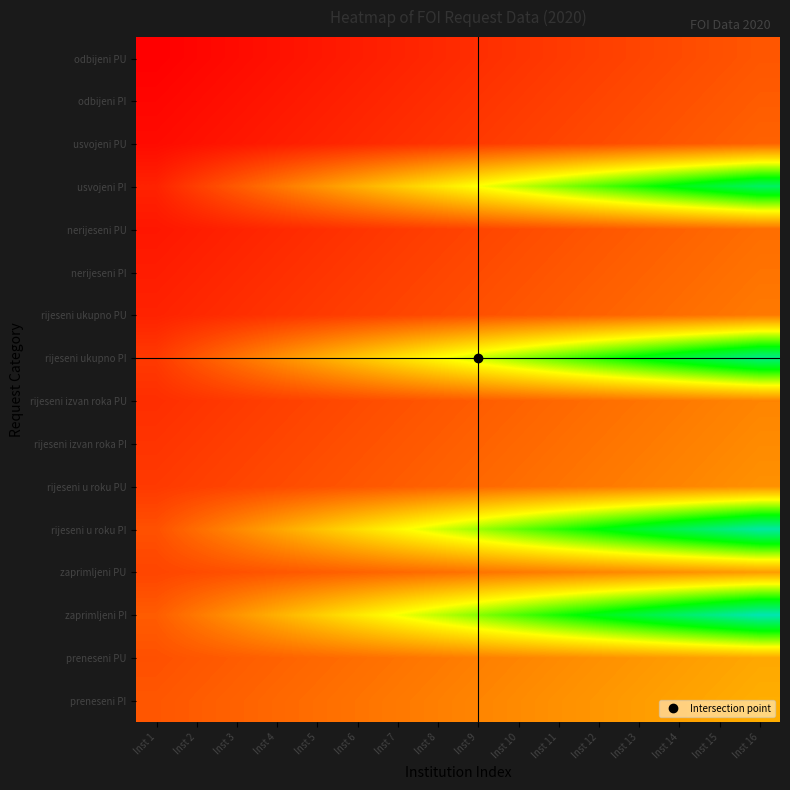

Reading left to right, transcribe all the data shown in this chart.

preneseni PI: Inst 1=0.0	Inst 2=0.3	Inst 3=0.7	Inst 4=1.0	Inst 5=1.3	Inst 6=1.7	Inst 7=2.0	Inst 8=2.3	Inst 9=2.7	Inst 10=3.0	Inst 11=3.3	Inst 12=3.7	Inst 13=4.0	Inst 14=4.3	Inst 15=4.7	Inst 16=5.0
preneseni PU: Inst 1=-0.3	Inst 2=0.0	Inst 3=0.3	Inst 4=0.7	Inst 5=1.0	Inst 6=1.3	Inst 7=1.7	Inst 8=2.0	Inst 9=2.3	Inst 10=2.7	Inst 11=3.0	Inst 12=3.3	Inst 13=3.7	Inst 14=4.0	Inst 15=4.3	Inst 16=4.7
zaprimljeni PI: Inst 1=0.3	Inst 2=1.9	Inst 3=3.5	Inst 4=5.1	Inst 5=6.7	Inst 6=8.3	Inst 7=9.9	Inst 8=11.5	Inst 9=13.1	Inst 10=14.7	Inst 11=16.3	Inst 12=17.9	Inst 13=19.5	Inst 14=21.1	Inst 15=22.7	Inst 16=24.3
zaprimljeni PU: Inst 1=-1.0	Inst 2=-0.7	Inst 3=-0.3	Inst 4=0.0	Inst 5=0.3	Inst 6=0.7	Inst 7=1.0	Inst 8=1.3	Inst 9=1.7	Inst 10=2.0	Inst 11=2.3	Inst 12=2.7	Inst 13=3.0	Inst 14=3.3	Inst 15=3.7	Inst 16=4.0
rijeseni u roku PI: Inst 1=-0.3	Inst 2=1.3	Inst 3=2.9	Inst 4=4.5	Inst 5=6.1	Inst 6=7.7	Inst 7=9.3	Inst 8=10.9	Inst 9=12.5	Inst 10=14.1	Inst 11=15.7	Inst 12=17.3	Inst 13=18.9	Inst 14=20.5	Inst 15=22.1	Inst 16=23.7
rijeseni u roku PU: Inst 1=-1.7	Inst 2=-1.3	Inst 3=-1.0	Inst 4=-0.7	Inst 5=-0.3	Inst 6=0.0	Inst 7=0.3	Inst 8=0.7	Inst 9=1.0	Inst 10=1.3	Inst 11=1.7	Inst 12=2.0	Inst 13=2.3	Inst 14=2.7	Inst 15=3.0	Inst 16=3.3
rijeseni izvan roka PI: Inst 1=-2.0	Inst 2=-1.7	Inst 3=-1.3	Inst 4=-1.0	Inst 5=-0.7	Inst 6=-0.3	Inst 7=0.0	Inst 8=0.3	Inst 9=0.7	Inst 10=1.0	Inst 11=1.3	Inst 12=1.7	Inst 13=2.0	Inst 14=2.3	Inst 15=2.7	Inst 16=3.0
rijeseni izvan roka PU: Inst 1=-2.3	Inst 2=-2.0	Inst 3=-1.7	Inst 4=-1.3	Inst 5=-1.0	Inst 6=-0.7	Inst 7=-0.3	Inst 8=0.0	Inst 9=0.3	Inst 10=0.7	Inst 11=1.0	Inst 12=1.3	Inst 13=1.7	Inst 14=2.0	Inst 15=2.3	Inst 16=2.7
rijeseni ukupno PI: Inst 1=-1.7	Inst 2=-0.1	Inst 3=1.5	Inst 4=3.1	Inst 5=4.7	Inst 6=6.3	Inst 7=7.9	Inst 8=9.5	Inst 9=11.1	Inst 10=12.7	Inst 11=14.3	Inst 12=15.9	Inst 13=17.5	Inst 14=19.1	Inst 15=20.7	Inst 16=22.3
rijeseni ukupno PU: Inst 1=-3.0	Inst 2=-2.7	Inst 3=-2.3	Inst 4=-2.0	Inst 5=-1.7	Inst 6=-1.3	Inst 7=-1.0	Inst 8=-0.7	Inst 9=-0.3	Inst 10=0.0	Inst 11=0.3	Inst 12=0.7	Inst 13=1.0	Inst 14=1.3	Inst 15=1.7	Inst 16=2.0
nerijeseni PI: Inst 1=-3.3	Inst 2=-3.0	Inst 3=-2.7	Inst 4=-2.3	Inst 5=-2.0	Inst 6=-1.7	Inst 7=-1.3	Inst 8=-1.0	Inst 9=-0.7	Inst 10=-0.3	Inst 11=0.0	Inst 12=0.3	Inst 13=0.7	Inst 14=1.0	Inst 15=1.3	Inst 16=1.7
nerijeseni PU: Inst 1=-3.7	Inst 2=-3.3	Inst 3=-3.0	Inst 4=-2.7	Inst 5=-2.3	Inst 6=-2.0	Inst 7=-1.7	Inst 8=-1.3	Inst 9=-1.0	Inst 10=-0.7	Inst 11=-0.3	Inst 12=0.0	Inst 13=0.3	Inst 14=0.7	Inst 15=1.0	Inst 16=1.3
usvojeni PI: Inst 1=-3.0	Inst 2=-1.4	Inst 3=0.2	Inst 4=1.8	Inst 5=3.4	Inst 6=5.0	Inst 7=6.6	Inst 8=8.2	Inst 9=9.8	Inst 10=11.4	Inst 11=13.0	Inst 12=14.6	Inst 13=16.2	Inst 14=17.8	Inst 15=19.4	Inst 16=21.0
usvojeni PU: Inst 1=-4.3	Inst 2=-4.0	Inst 3=-3.7	Inst 4=-3.3	Inst 5=-3.0	Inst 6=-2.7	Inst 7=-2.3	Inst 8=-2.0	Inst 9=-1.7	Inst 10=-1.3	Inst 11=-1.0	Inst 12=-0.7	Inst 13=-0.3	Inst 14=0.0	Inst 15=0.3	Inst 16=0.7
odbijeni PI: Inst 1=-4.7	Inst 2=-4.3	Inst 3=-4.0	Inst 4=-3.7	Inst 5=-3.3	Inst 6=-3.0	Inst 7=-2.7	Inst 8=-2.3	Inst 9=-2.0	Inst 10=-1.7	Inst 11=-1.3	Inst 12=-1.0	Inst 13=-0.7	Inst 14=-0.3	Inst 15=0.0	Inst 16=0.3
odbijeni PU: Inst 1=-5.0	Inst 2=-4.7	Inst 3=-4.3	Inst 4=-4.0	Inst 5=-3.7	Inst 6=-3.3	Inst 7=-3.0	Inst 8=-2.7	Inst 9=-2.3	Inst 10=-2.0	Inst 11=-1.7	Inst 12=-1.3	Inst 13=-1.0	Inst 14=-0.7	Inst 15=-0.3	Inst 16=0.0